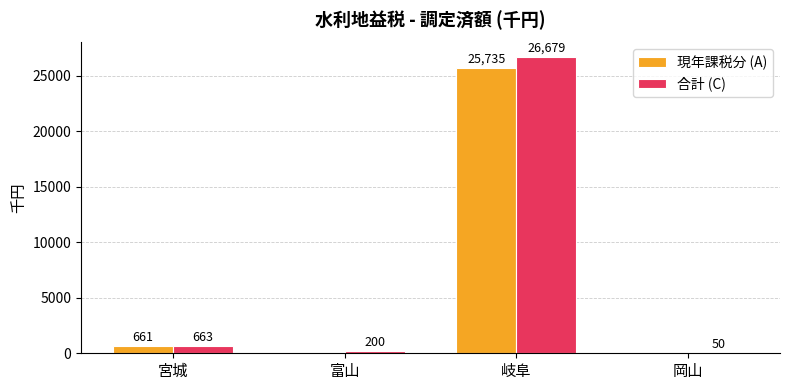

Which category has the highest value in the 合計 (C) series?

岐阜